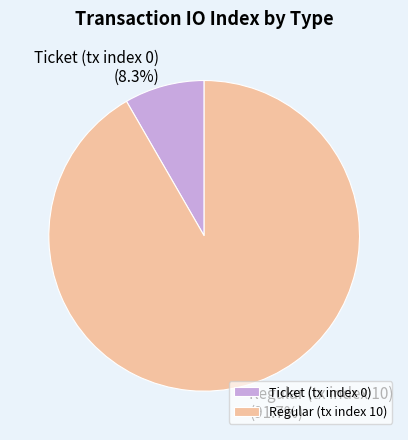

Rank the categories by value from lowest to highest.

Ticket (tx index 0), Regular (tx index 10)